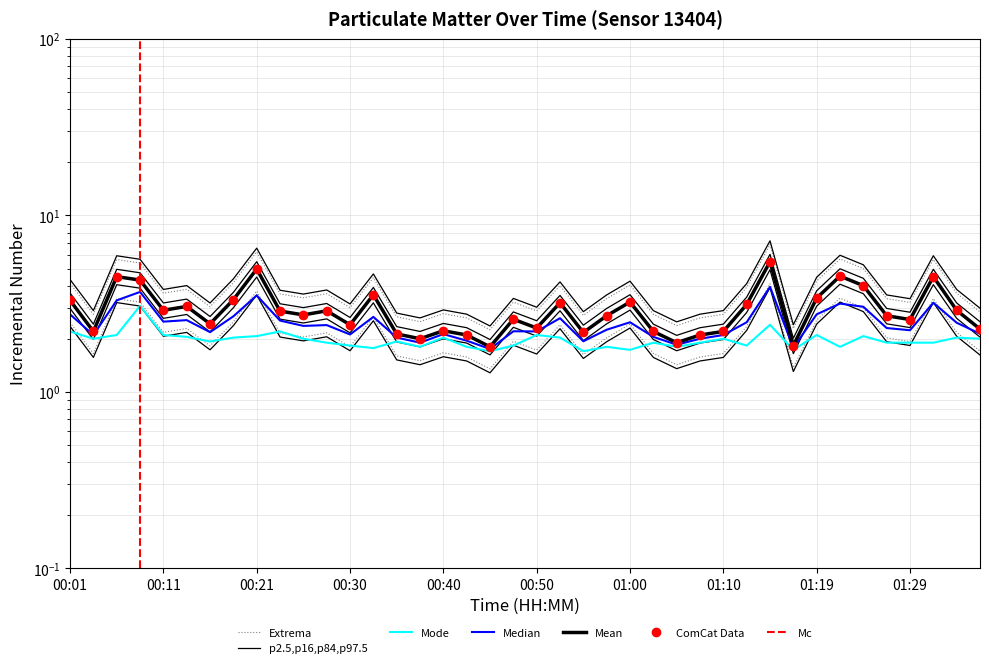

Reading left to right, transcribe all the data shown in this chart.

P1: 2.5	1.7	3.4	3.2	2.2	2.3	1.8	2.5	3.7	2.2	2.0	2.2	1.8	2.7	1.6	1.5	1.7	1.6	1.4	1.9	1.7	2.4	1.6	2.0	2.4	1.7	1.4	1.6	1.7	2.3	4.1	1.4	2.5	3.4	3.0	2.0	1.9	3.4	2.2	1.7
P2: 2.2	2.0	2.1	3.1	2.1	2.0	1.9	2.0	2.1	2.2	2.0	1.9	1.8	1.8	1.9	1.8	2.0	1.8	1.7	1.8	2.1	2.0	1.7	1.8	1.7	1.9	1.8	1.9	2.0	1.8	2.4	1.7	2.1	1.8	2.1	1.9	1.9	1.9	2.0	2.0